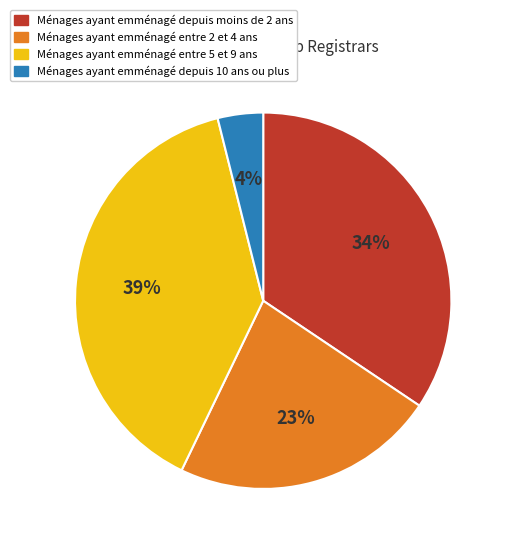

To the nearest percent, what is the difference between the largest and smallest slice percentages?

35%